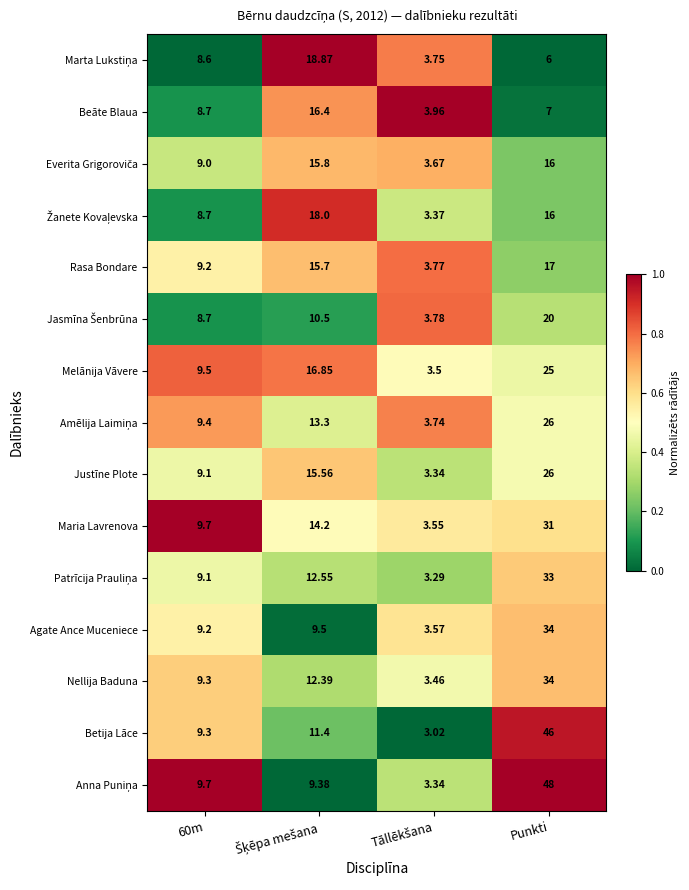

At which category is the sum across all series the highest?

Punkti